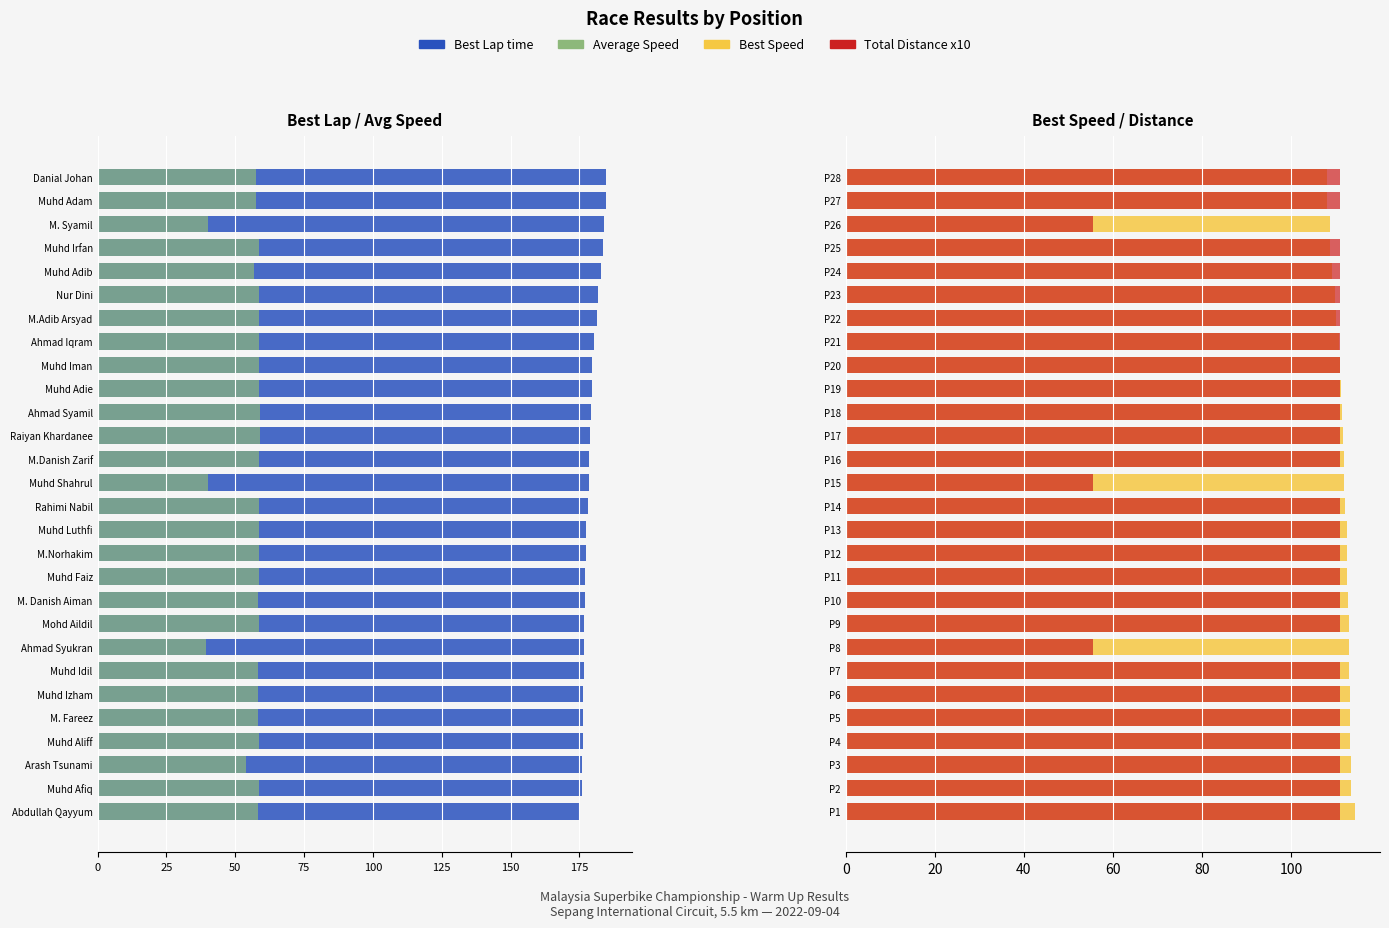

Is it true that Best Speed equals 113.3 at P3?

True